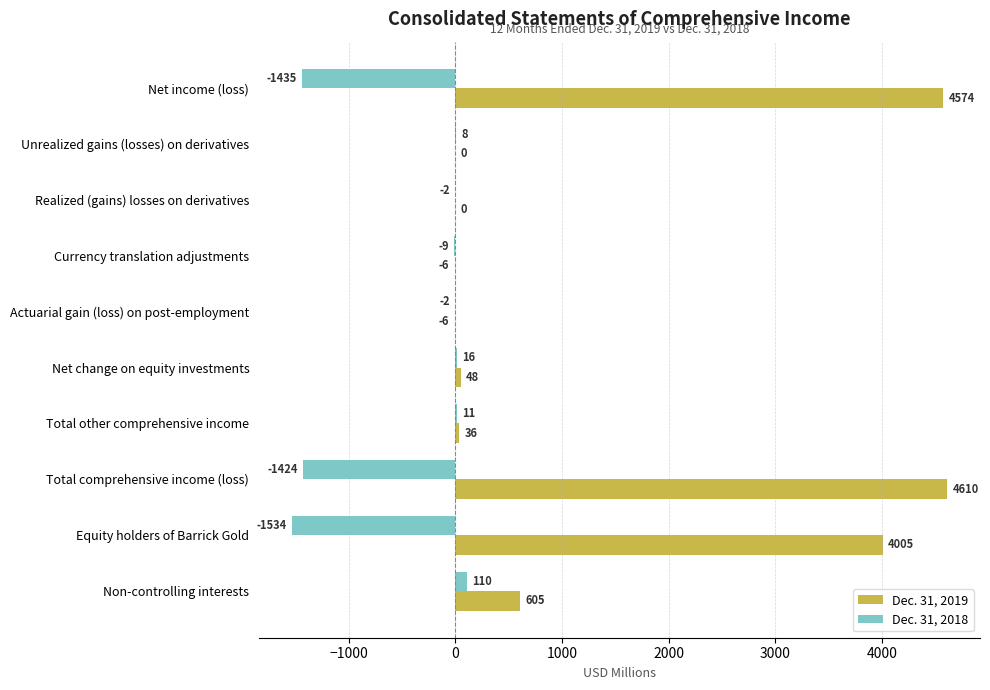

How many series are shown in this chart?

2